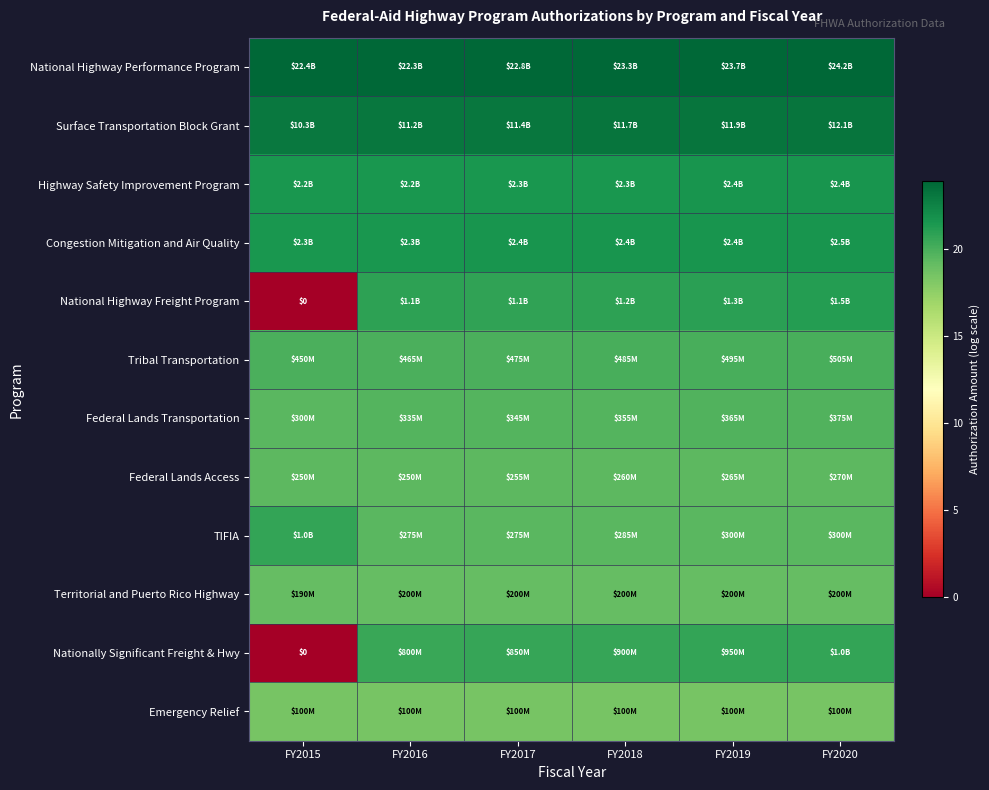

The Federal Lands Access series shows 19.4 at FY2020. True or false?

True